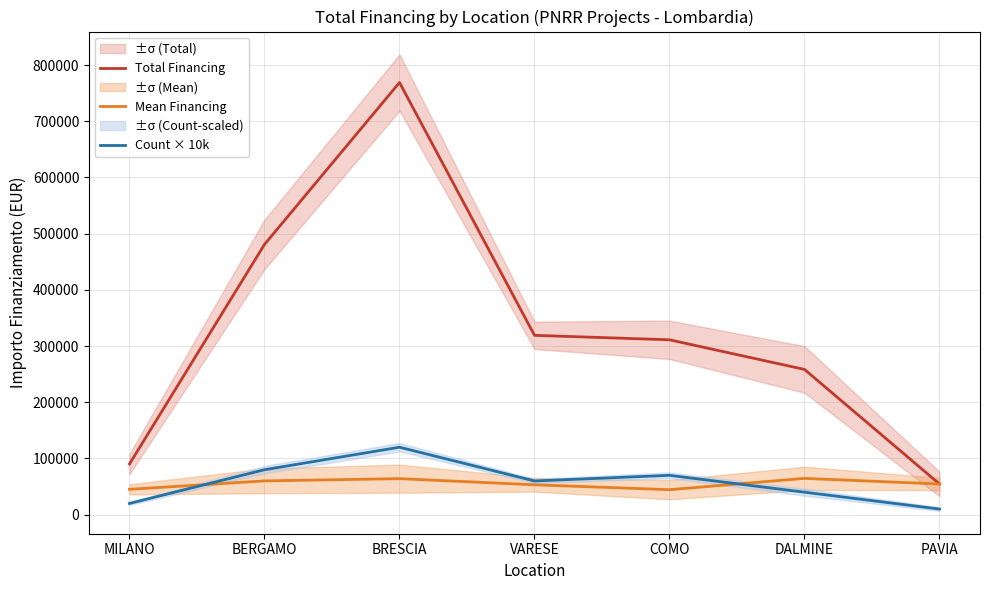

Which series changed the most between DALMINE and PAVIA?

Total Financing